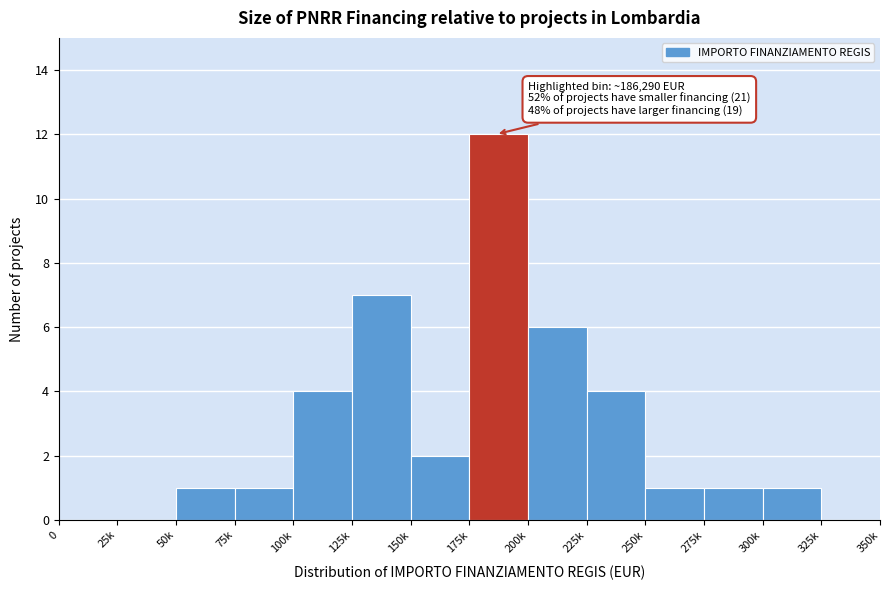

Reading left to right, list all the values displayed in this chart.

0=0	25k=0	50k=1	75k=1	100k=4	125k=7	150k=2	175k=12	200k=6	225k=4	250k=1	275k=1	300k=1	325k=0